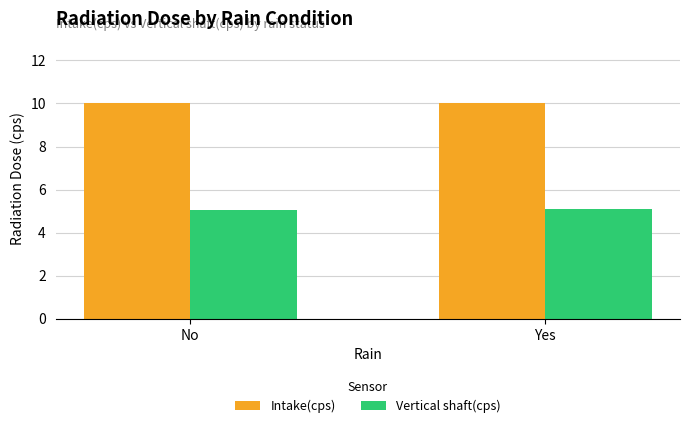

What is the sum of all Vertical shaft(cps) values?

10.1